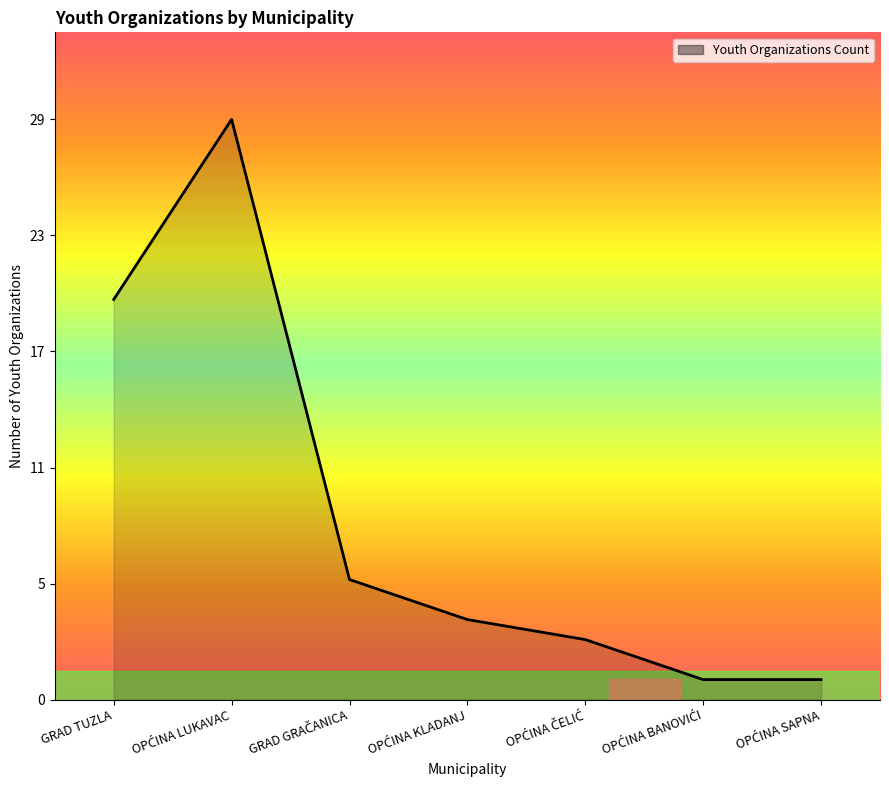

Is this an area chart (filled region under the line)?

Yes